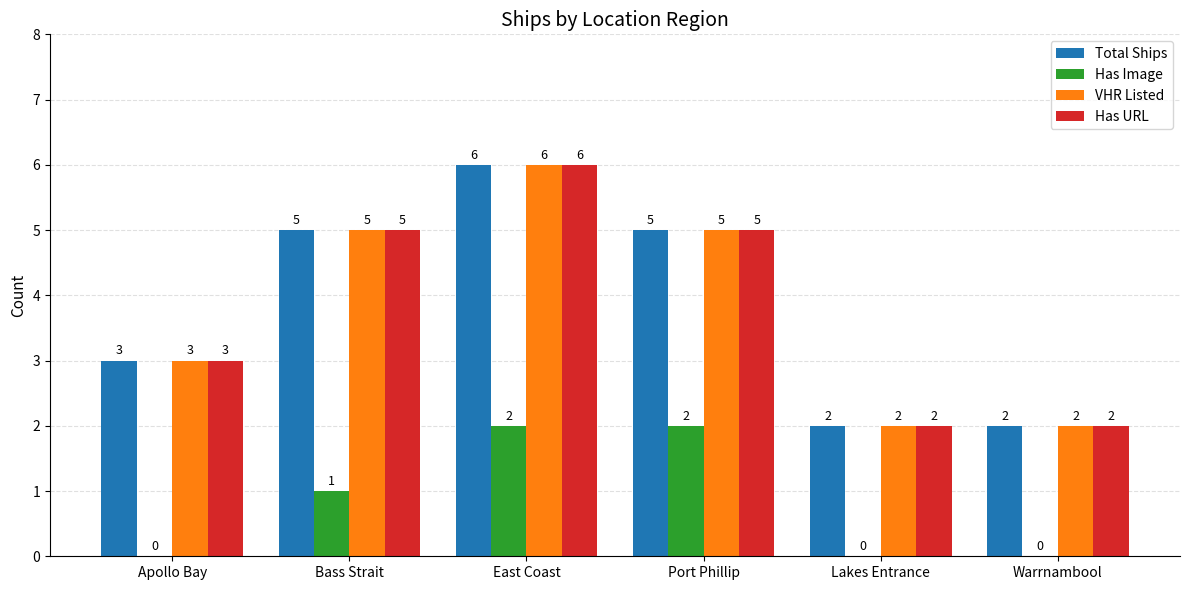

How many groups of bars are there?

6